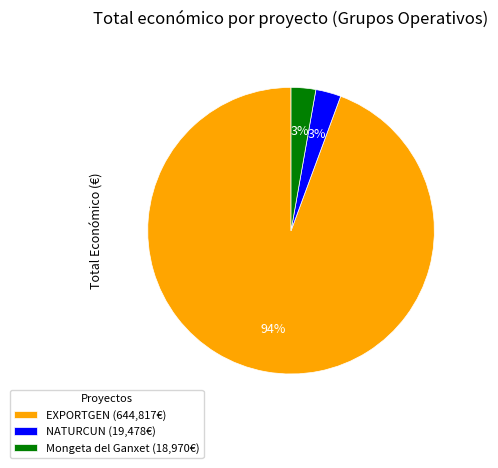

To the nearest percent, what is the combined percentage of NATURCUN and Mongeta del Ganxet?

6%